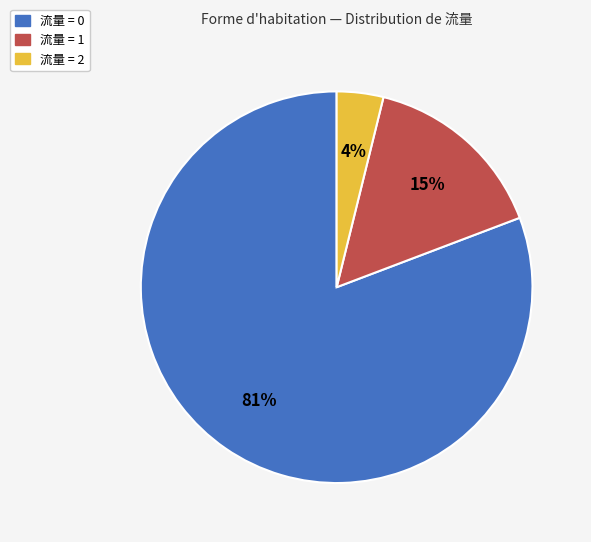

Which slice represents more than half of the pie?

流量 = 0